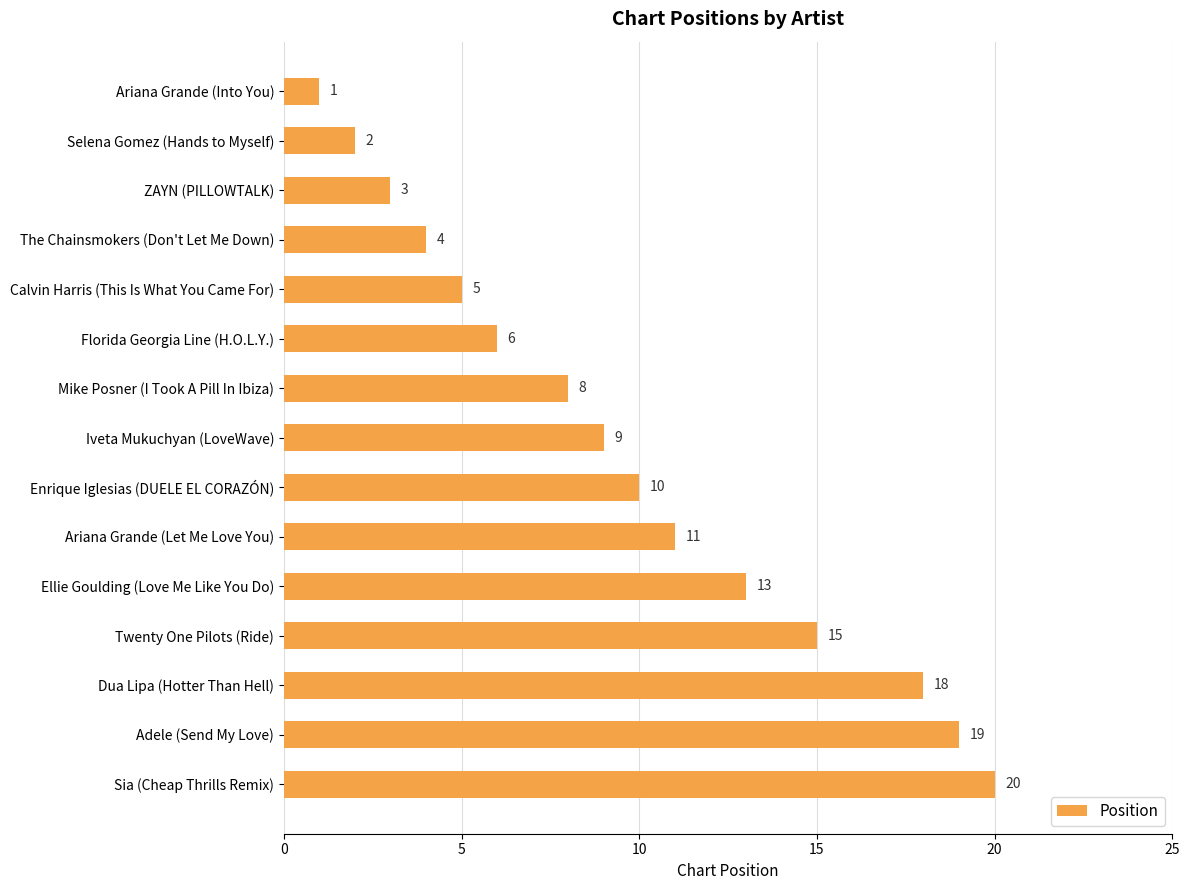

What is the label of the 9th bar from the top?

Enrique Iglesias (DUELE EL CORAZÓN)